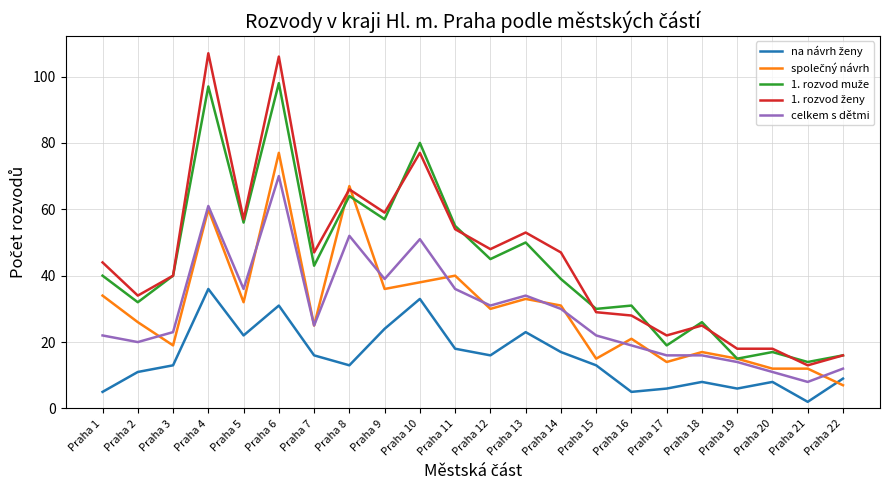

How many series are shown in this chart?

5